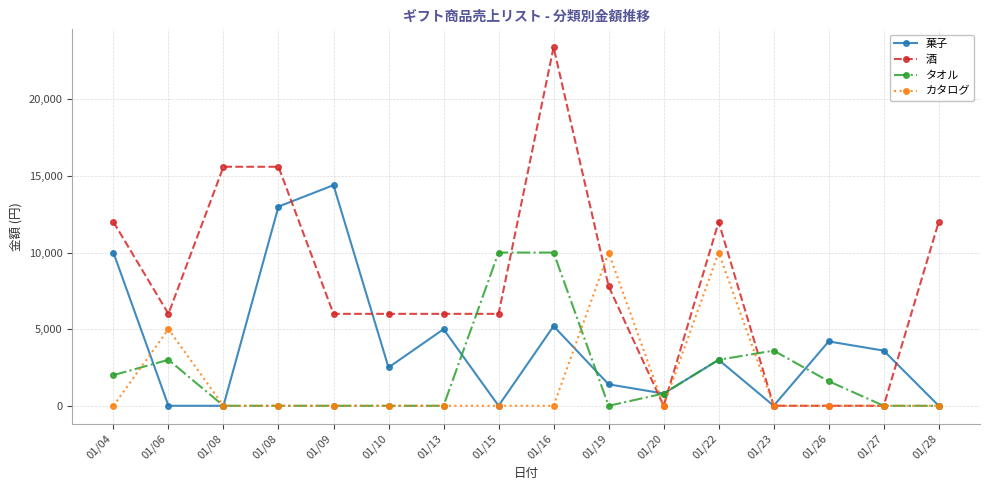

Which category has the highest value across all series?

01/16